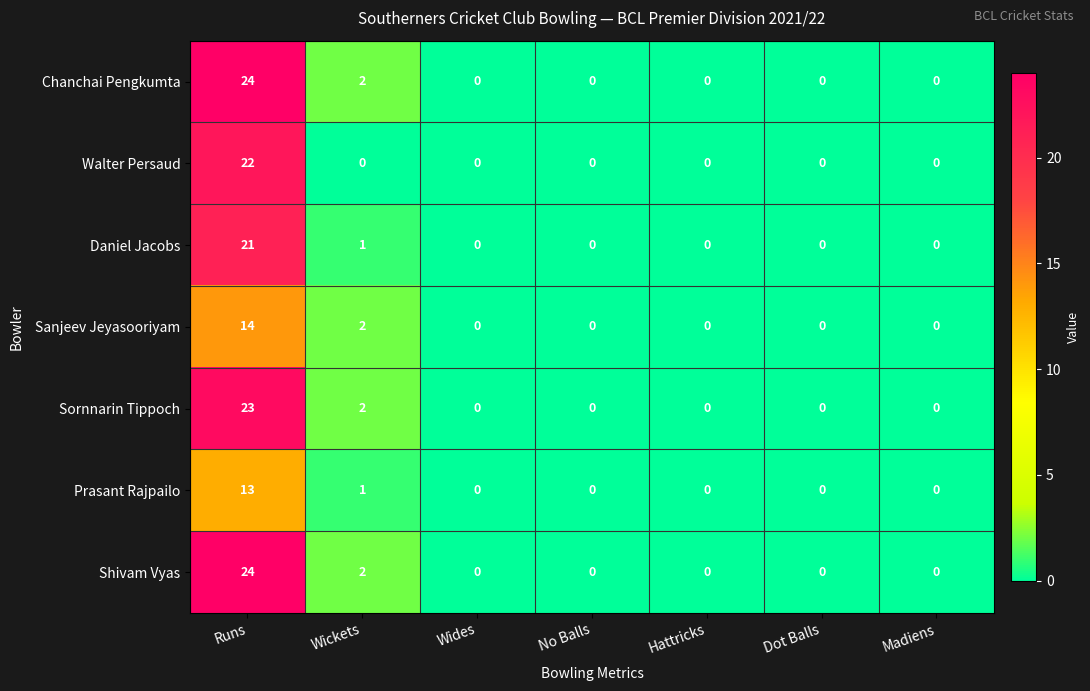

What is the sum of all Chanchai Pengkumta values?

26